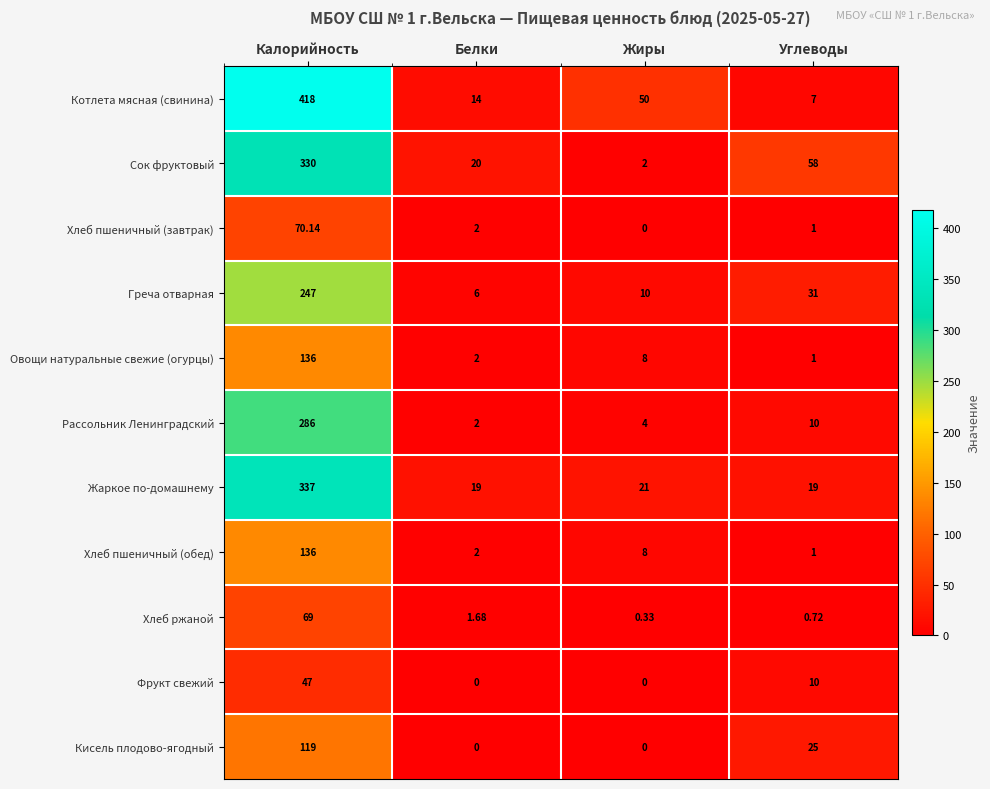

Which series has the largest total across all categories?

Котлета мясная (свинина)